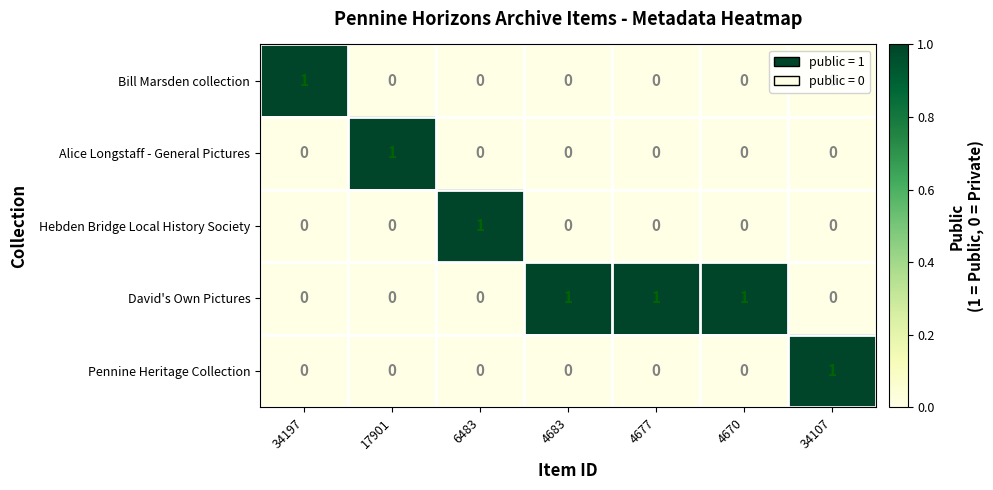

Which series has the largest total across all categories?

David's Own Pictures